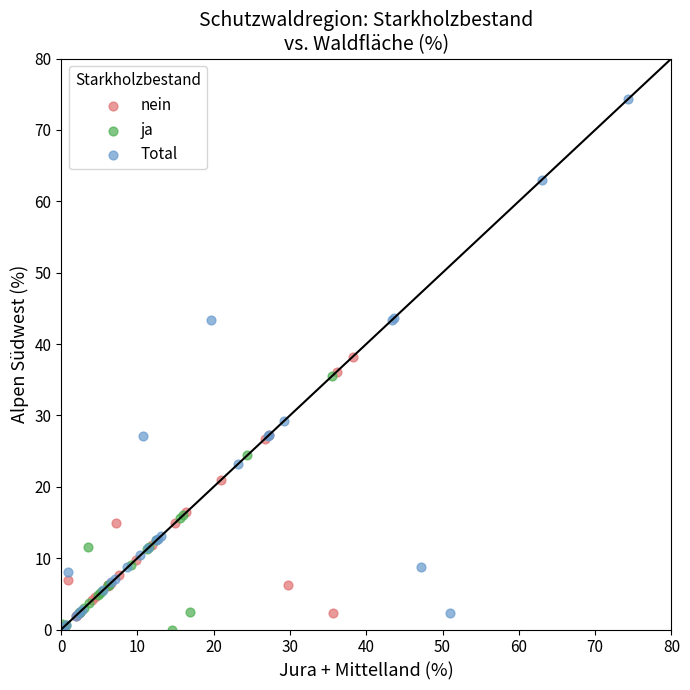

Which series contains the highest Y value?

Total